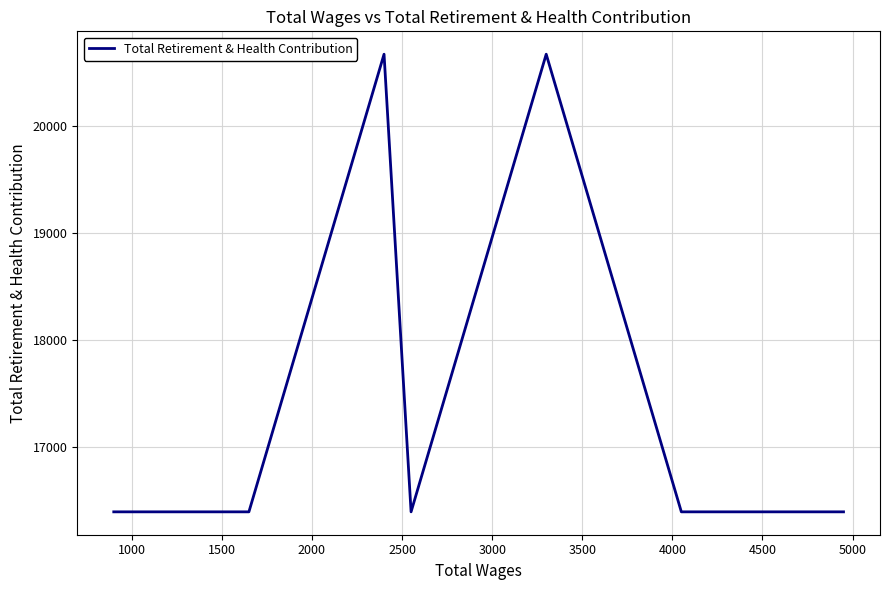

What is the sum of all values?

123287